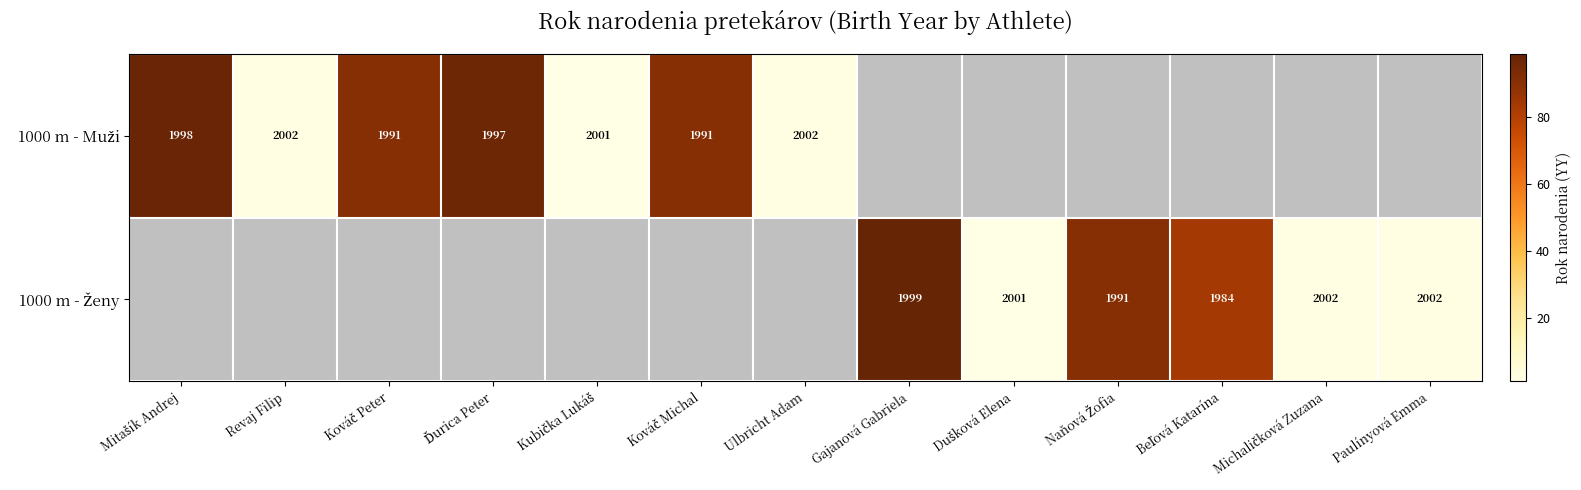

Which has a higher value, Paulínyová Emma or Michaličková Zuzana?

Michaličková Zuzana